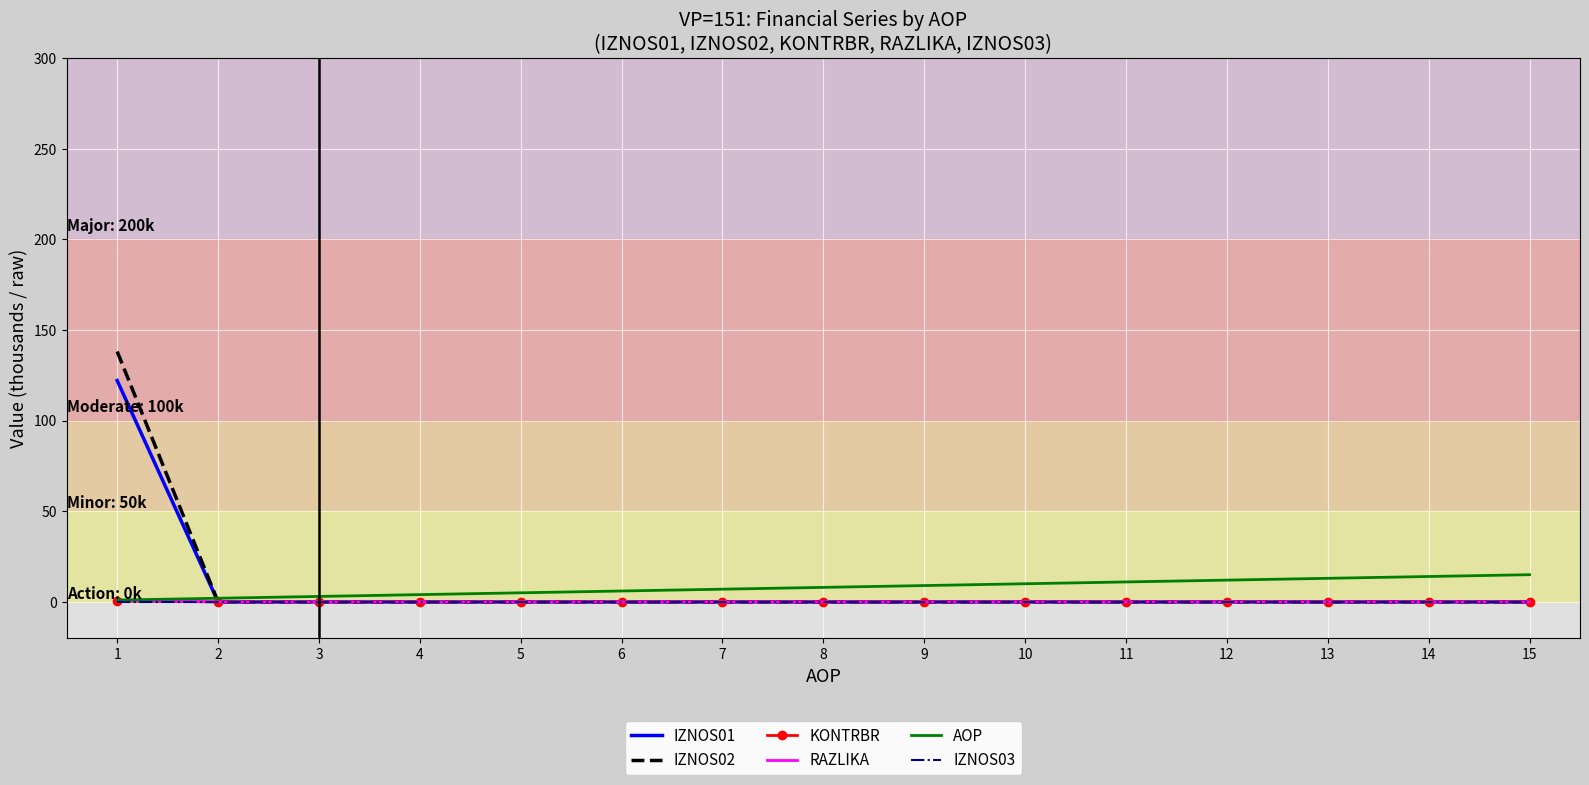

Is it true that RAZLIKA equals 0.0 at 7?

True